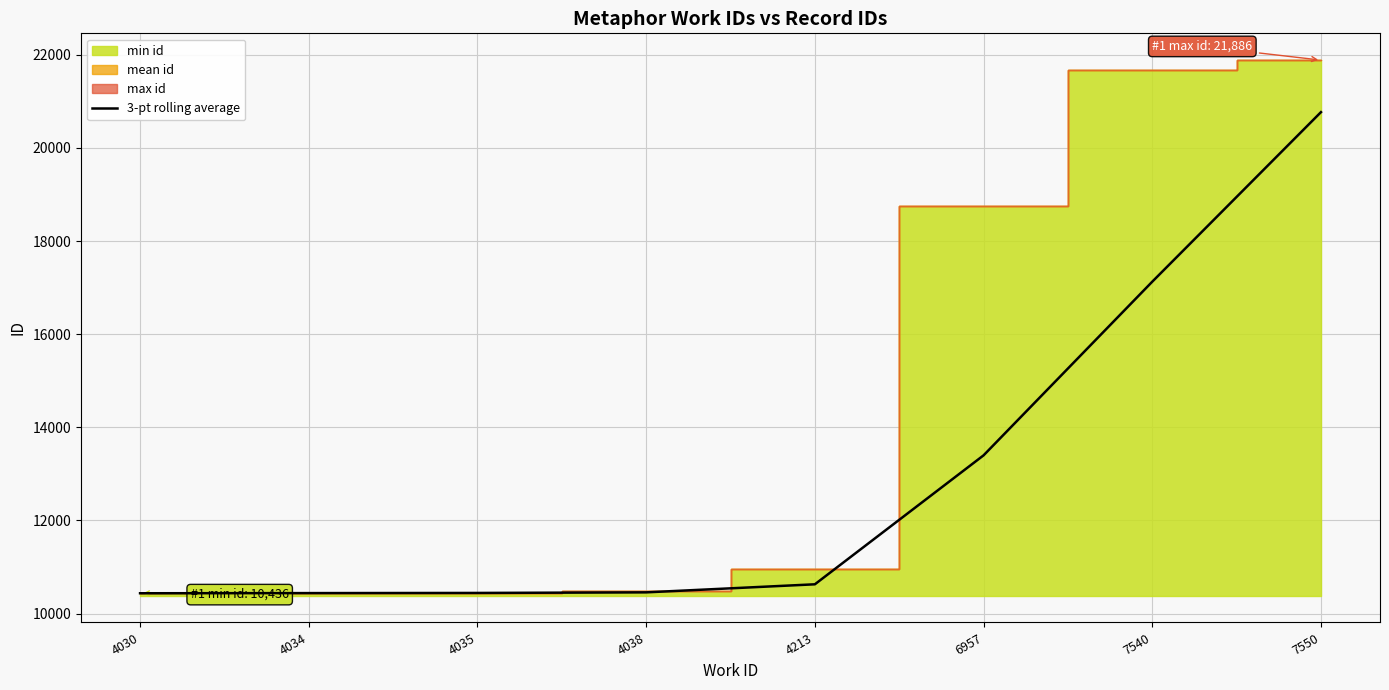

What is the smallest value displayed?

10436.0